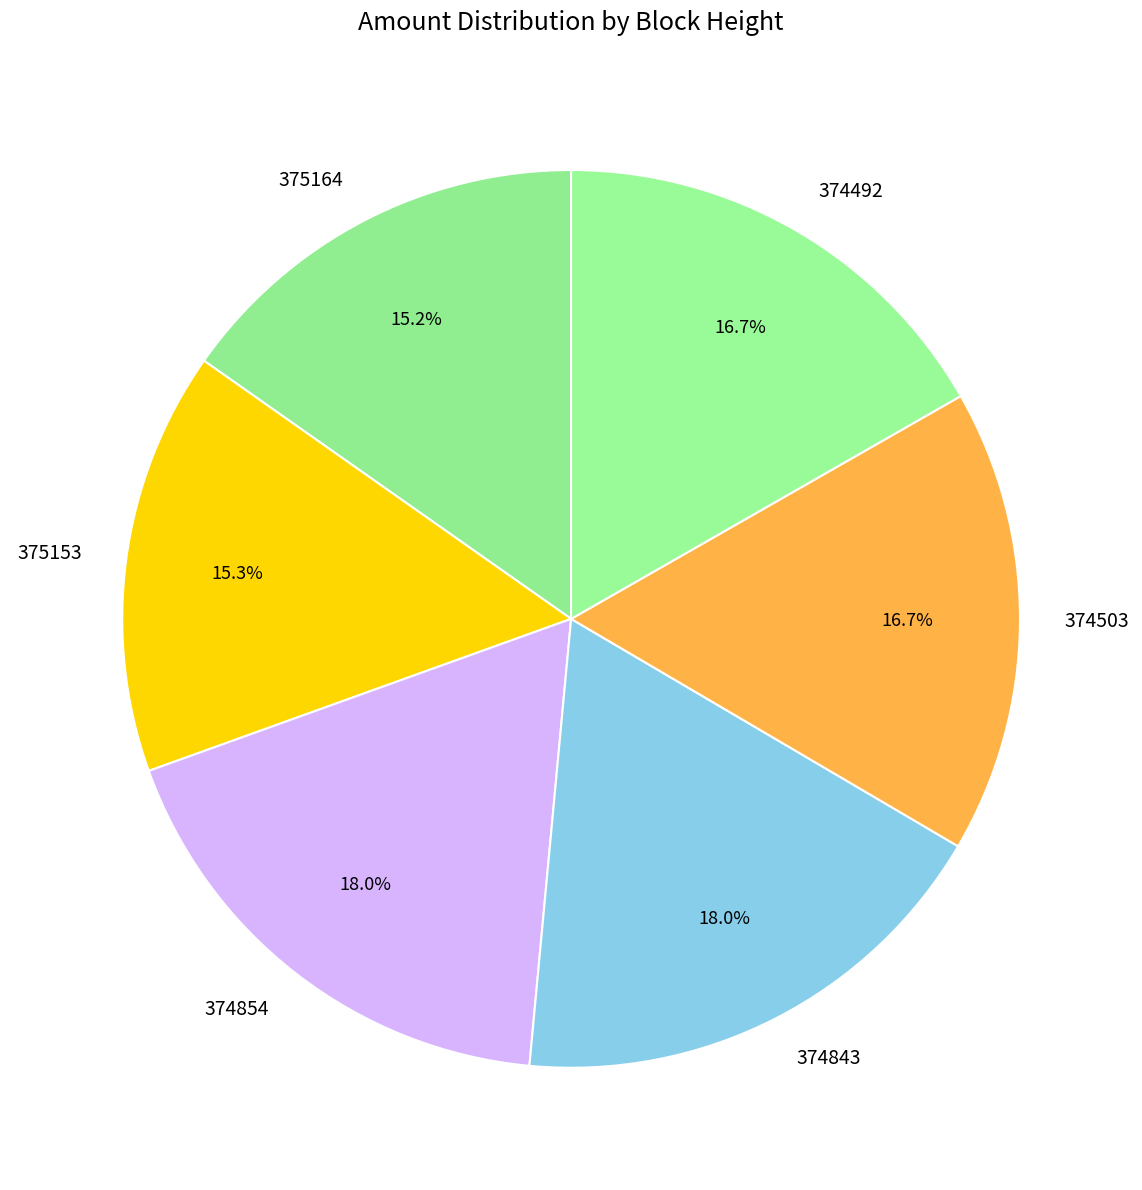

True or false: 374503 accounts for 17% of the total.

True